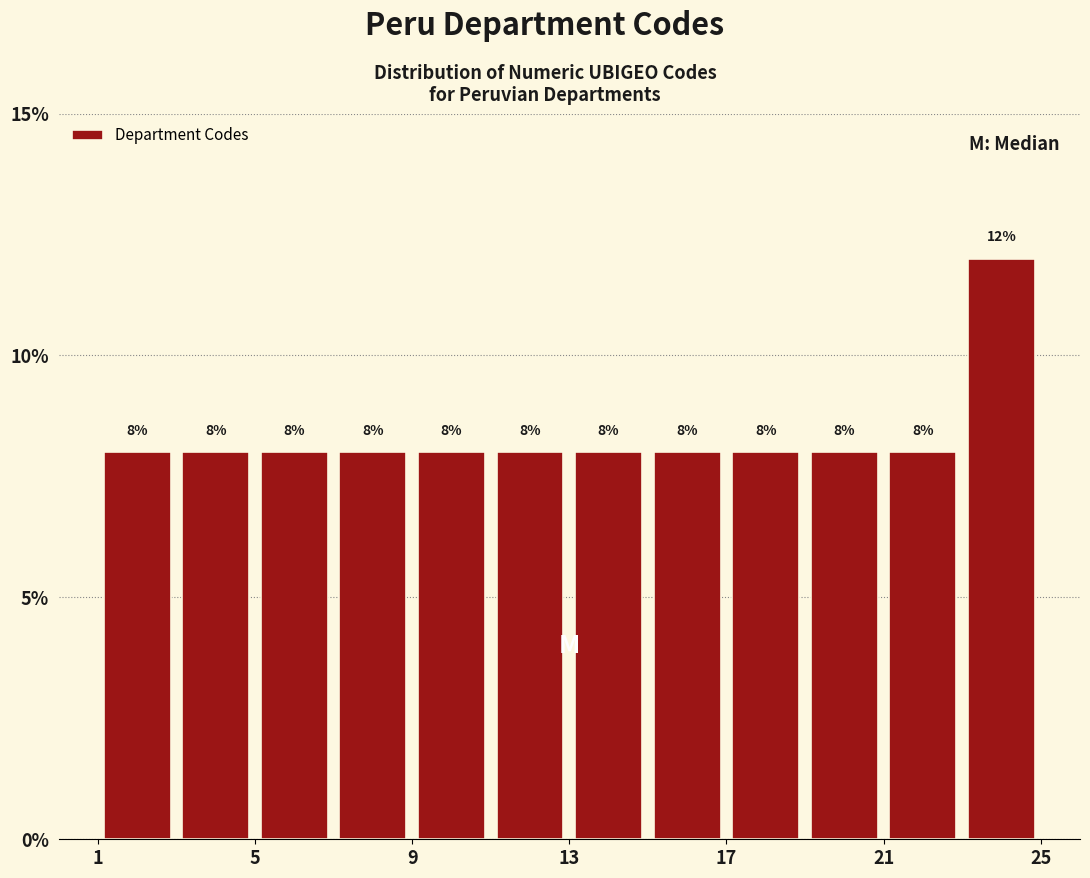

Over which range of the x-axis is the bar tallest?

23 to 25